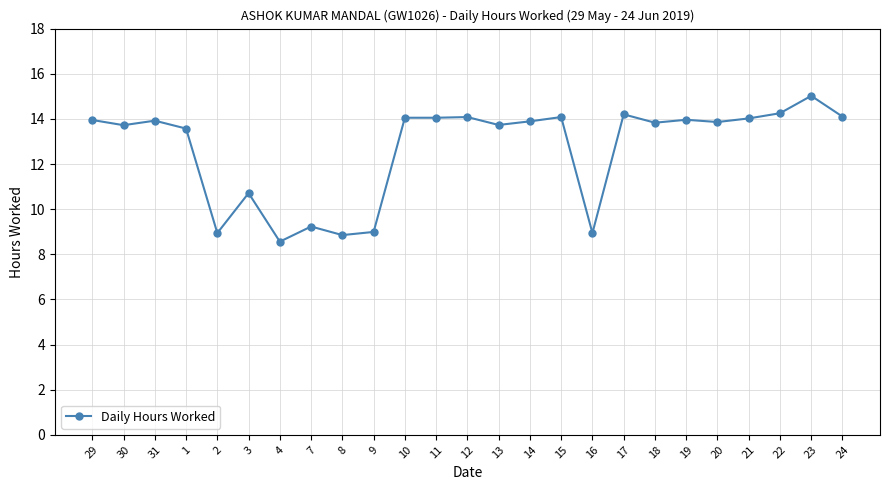

What is the ratio of the value at 23 to the value at 1?

1.1